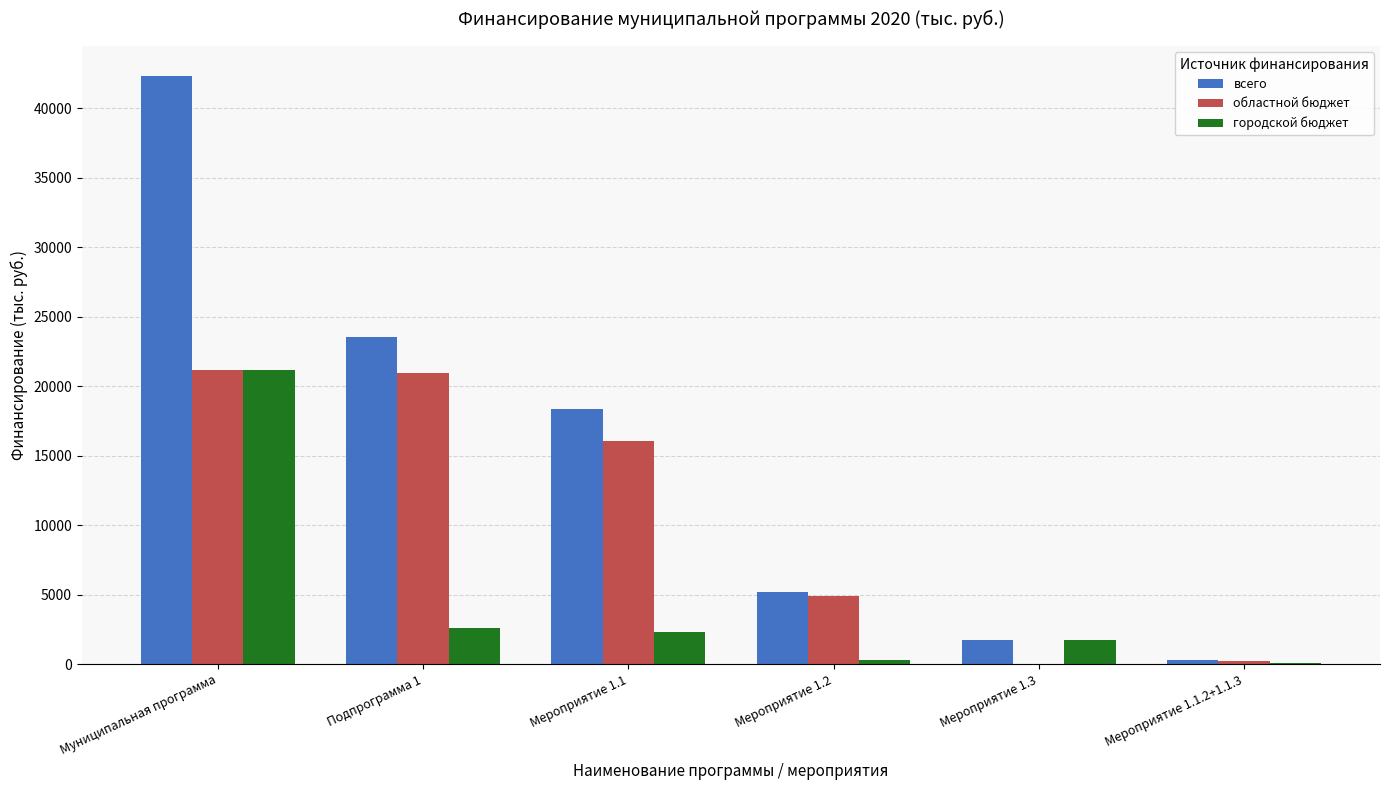

At which category is the sum across all series the highest?

Муниципальная программа